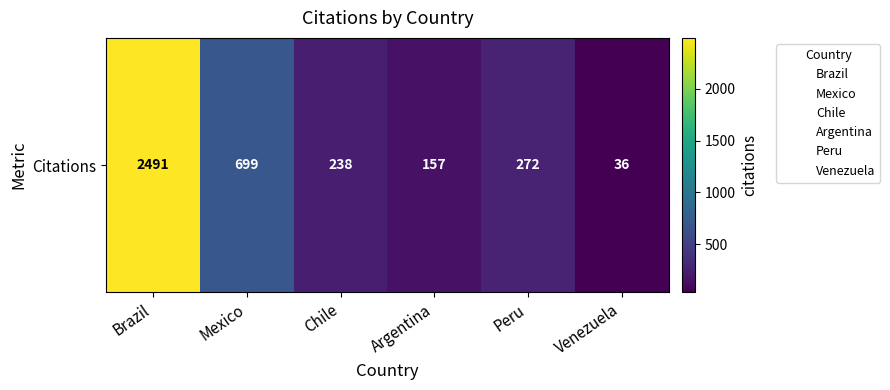

Reading right to left, extract all data points from this chart.

36	272	157	238	699	2491